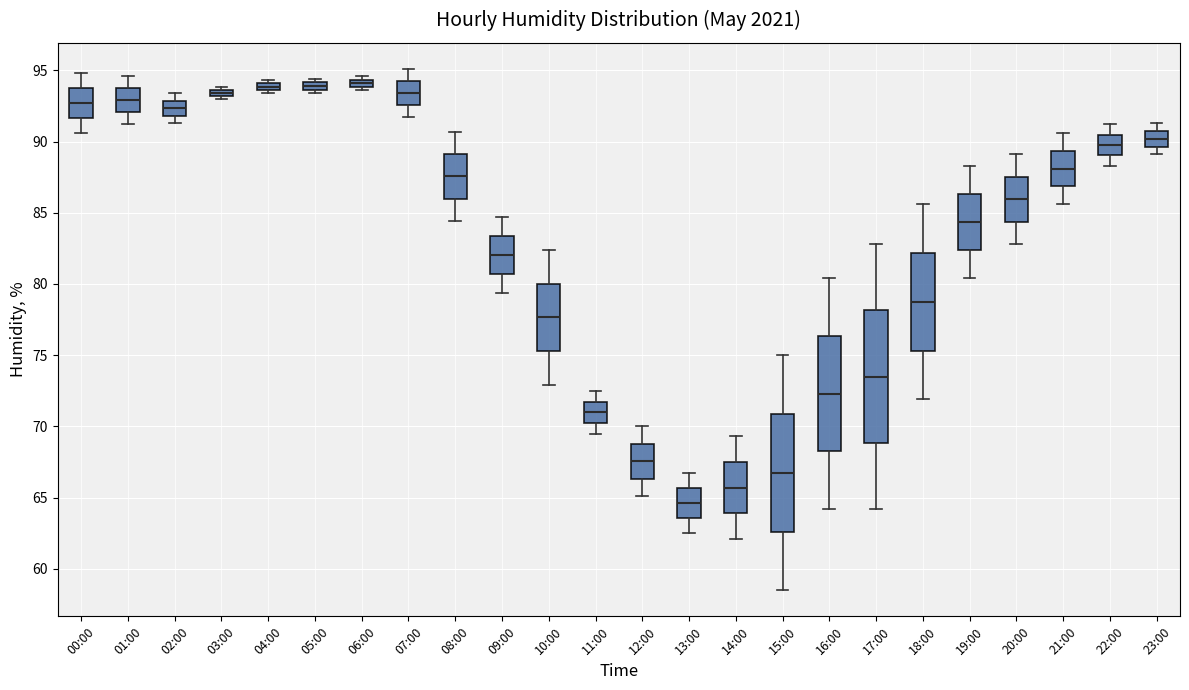

Which box's median line is the lowest?

13:00